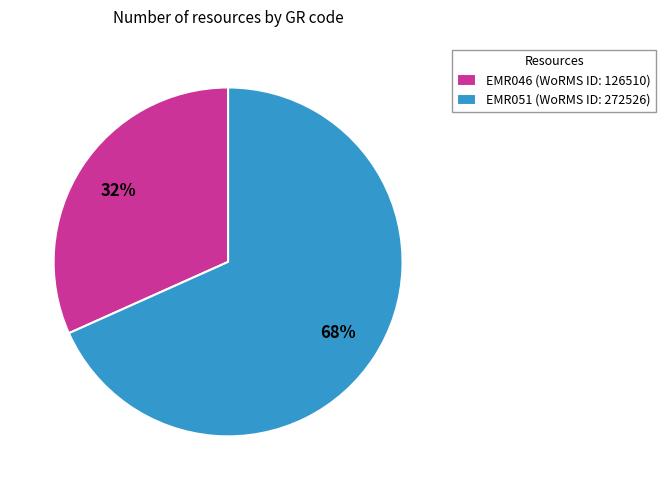

Is it true that EMR046 is 32% of the pie?

True